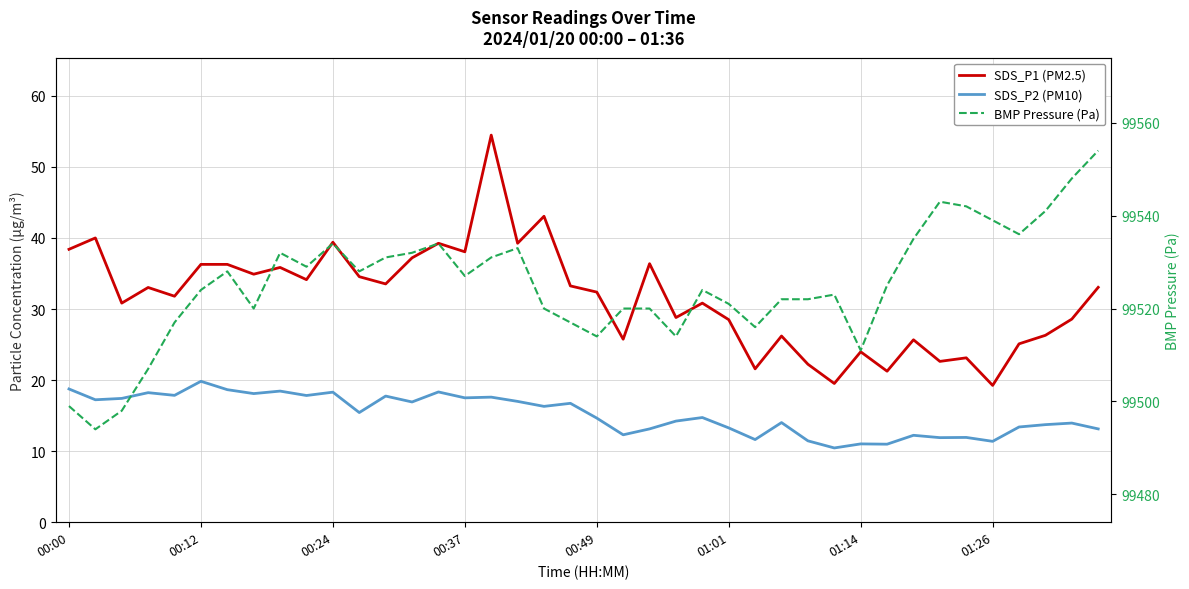

How many series are shown in this chart?

3